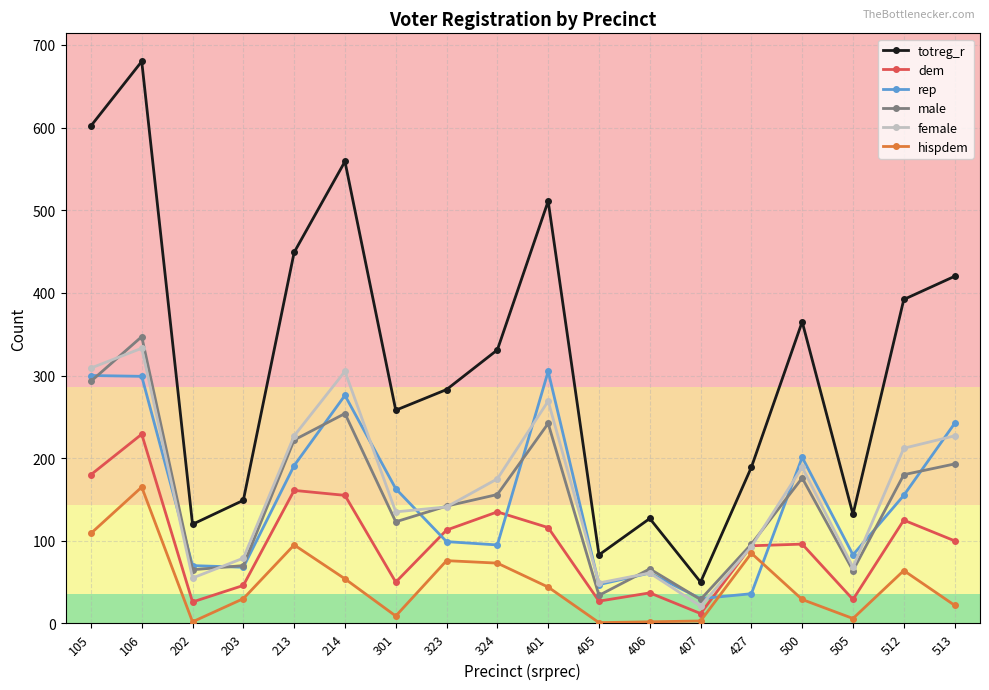

Count the number of data series in this chart.

6